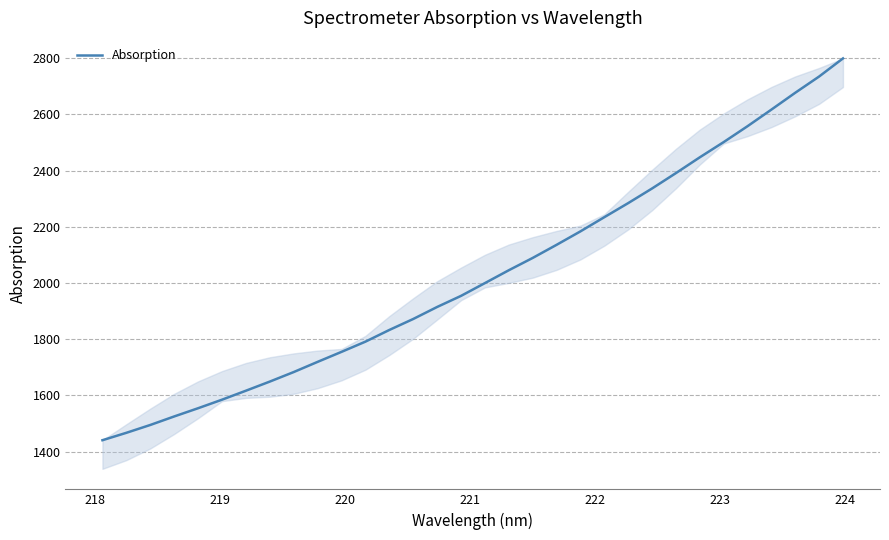

What is the greatest value displayed?

2798.9